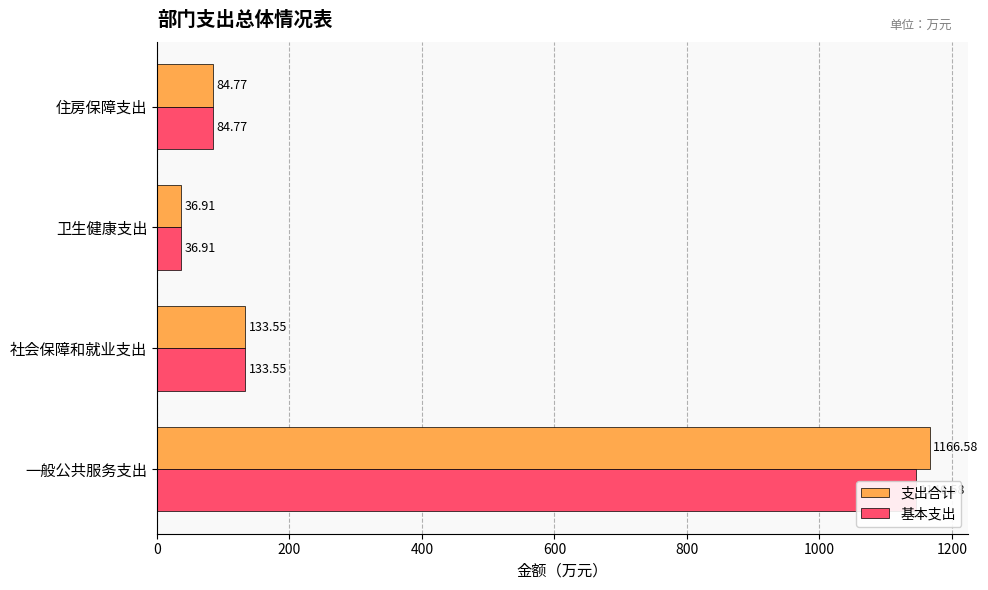

True or false: 支出合计 has a value of 52.6 at 住房保障支出.

False